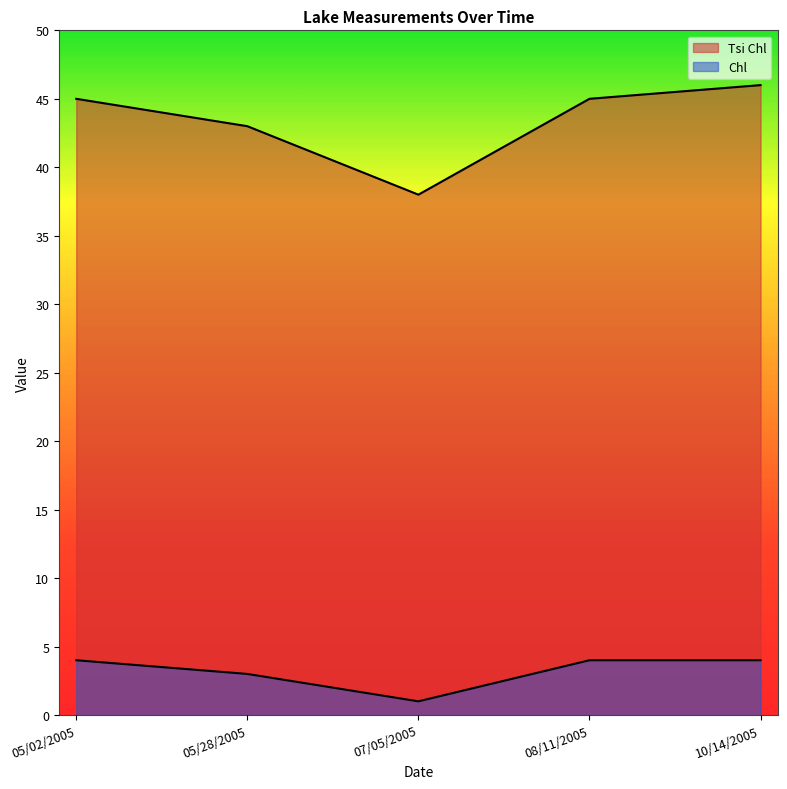

Which series changed the most between 05/02/2005 and 08/11/2005?

Tsi Chl